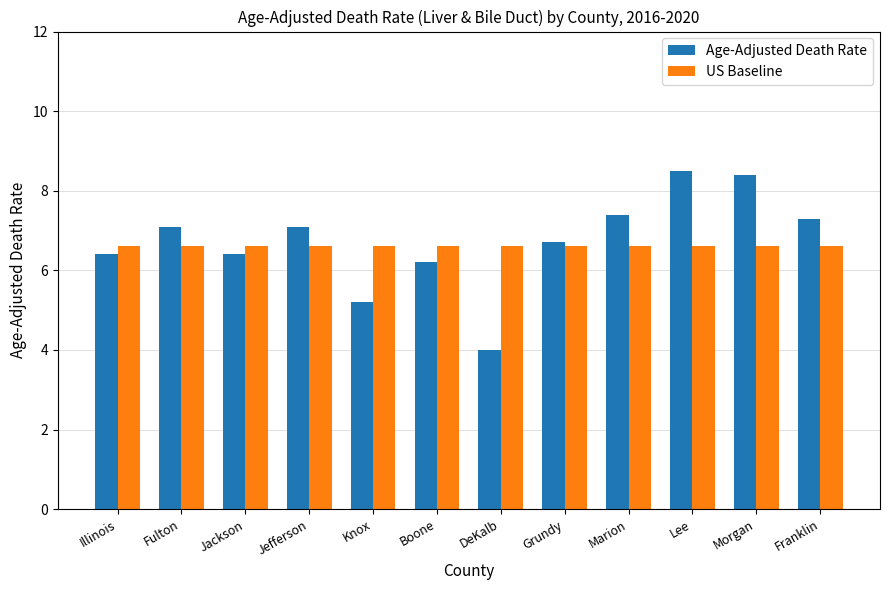

Which series has the largest range (max minus min)?

Age-Adjusted Death Rate